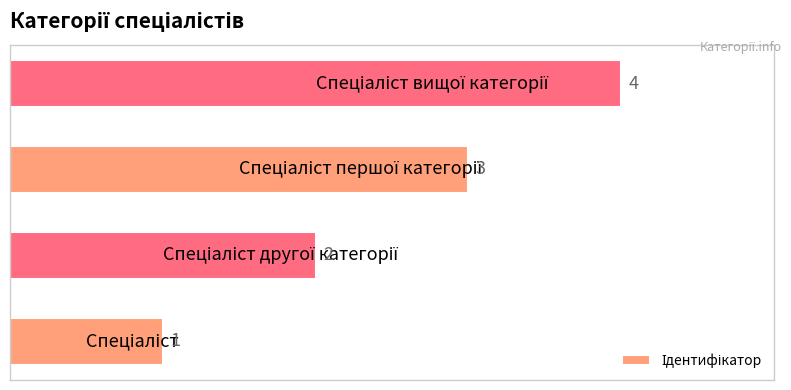

How many values are below 3?

2